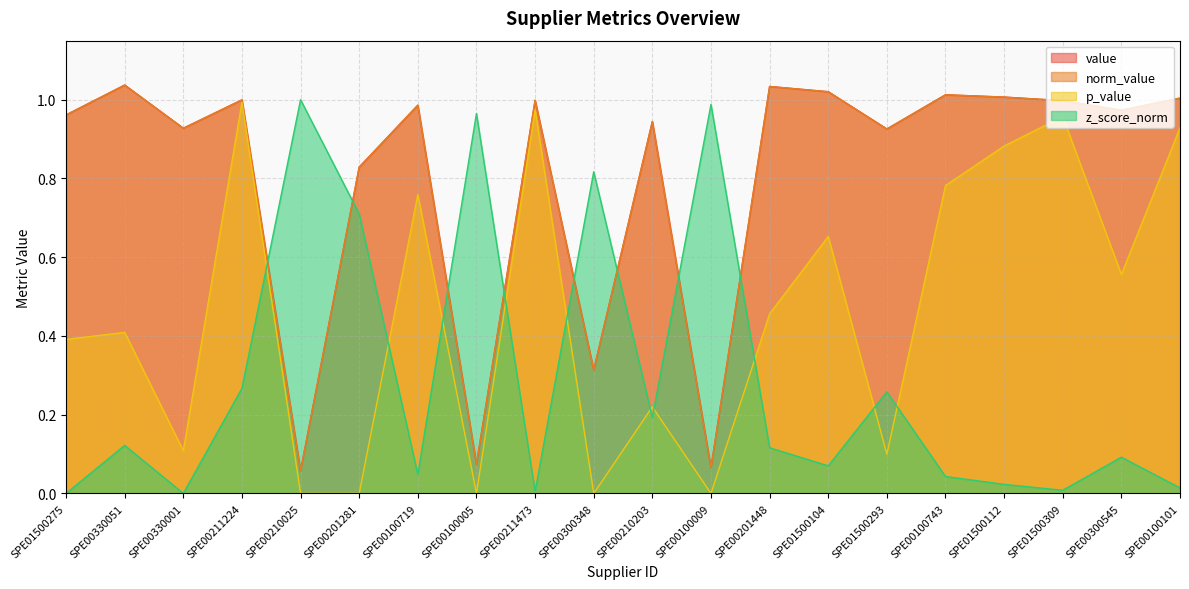

Reading right to left, transcribe all the data shown in this chart.

value: 1.0	1.0	1.0	1.0	1.0	0.9	1.0	1.0	0.1	0.9	0.3	1.0	0.1	1.0	0.8	0.1	1.0	0.9	1.0	1.0
norm_value: 1.0	1.0	1.0	1.0	1.0	0.9	1.0	1.0	0.1	0.9	0.3	1.0	0.1	1.0	0.8	0.1	1.0	0.9	1.0	1.0
p_value: 0.9	0.6	1.0	0.9	0.8	0.1	0.7	0.5	0.0	0.2	0.0	1.0	0.0	0.8	0.0	0.0	1.0	0.1	0.4	0.4
z_score_norm: 0.0	0.1	0.0	0.0	0.0	0.3	0.1	0.1	1.0	0.2	0.8	0.0	1.0	0.0	0.7	1.0	0.3	0.0	0.1	0.0